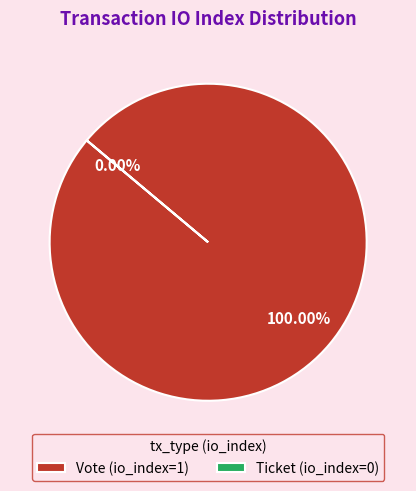

Rank the categories by value from highest to lowest.

Vote (io_index=1), Ticket (io_index=0)